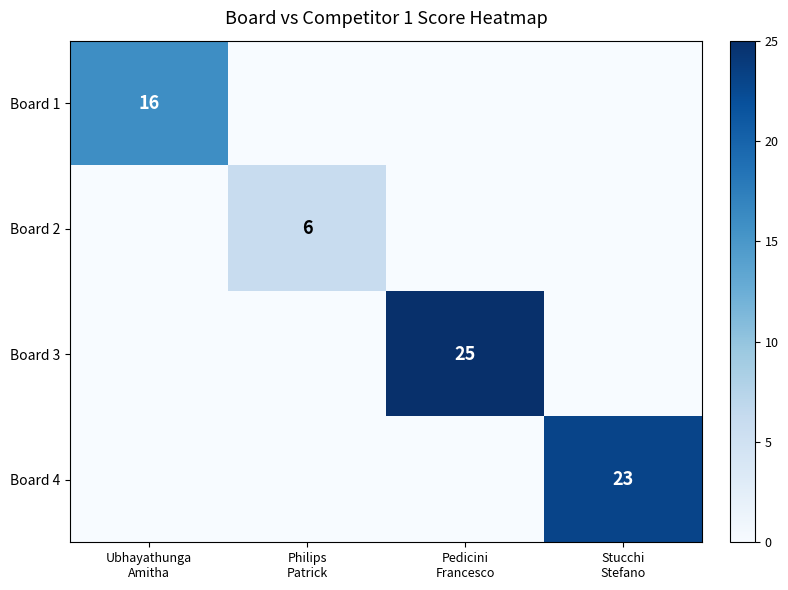

What is the total value across all series at Stucchi
Stefano?

23